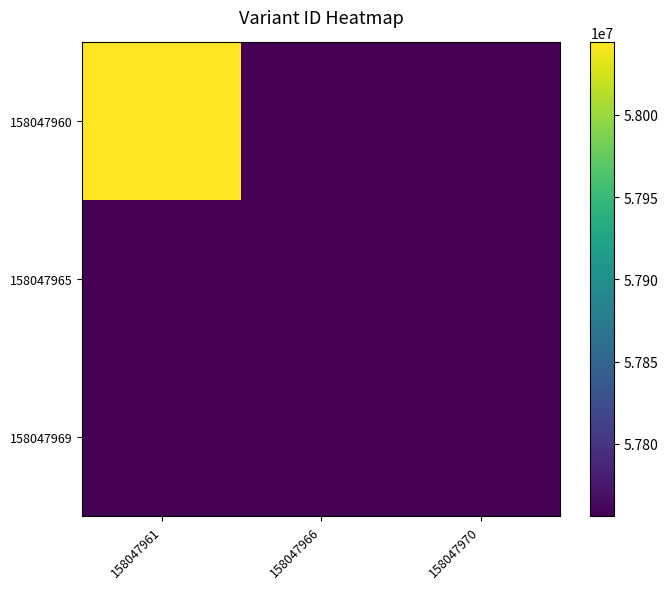

Reading left to right, transcribe all the data shown in this chart.

158047960: 158047961=58044028	158047966=57756347	158047970=57756349
158047965: 158047961=57756347	158047966=57756347	158047970=57756349
158047969: 158047961=57756349	158047966=57756349	158047970=57756349